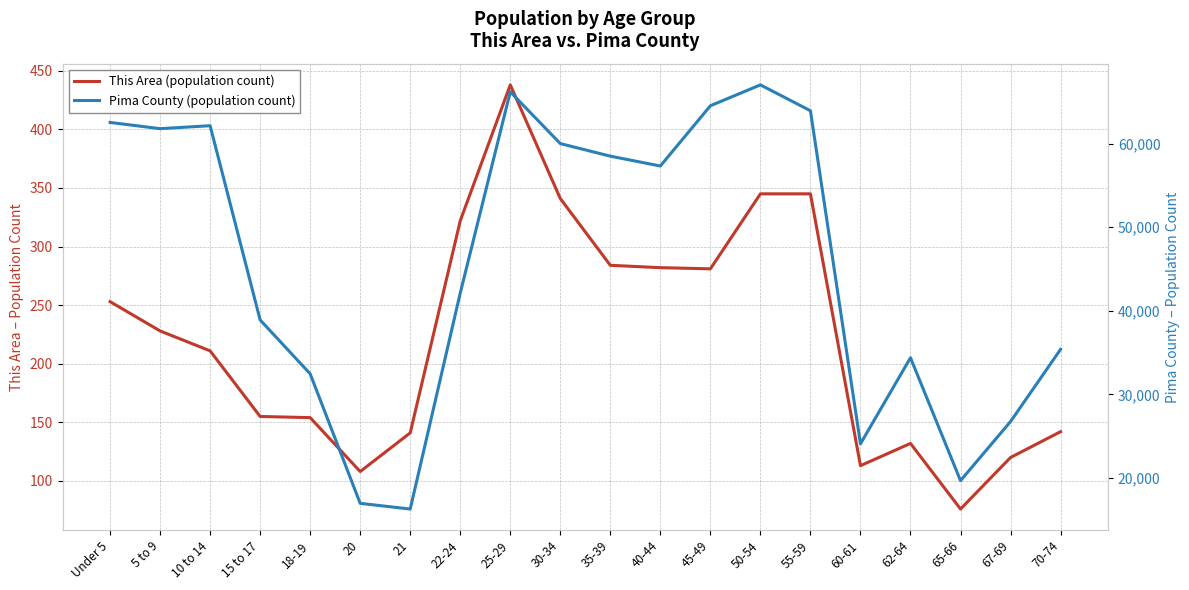

What is the sum of all Pima County (population count) values?

910762